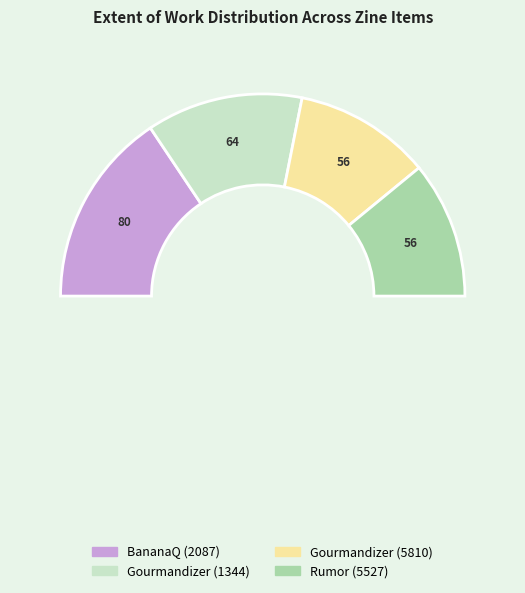

Combined, what portion of the pie is BananaQ (2087) and Gourmandizer (5810)?

53.1%